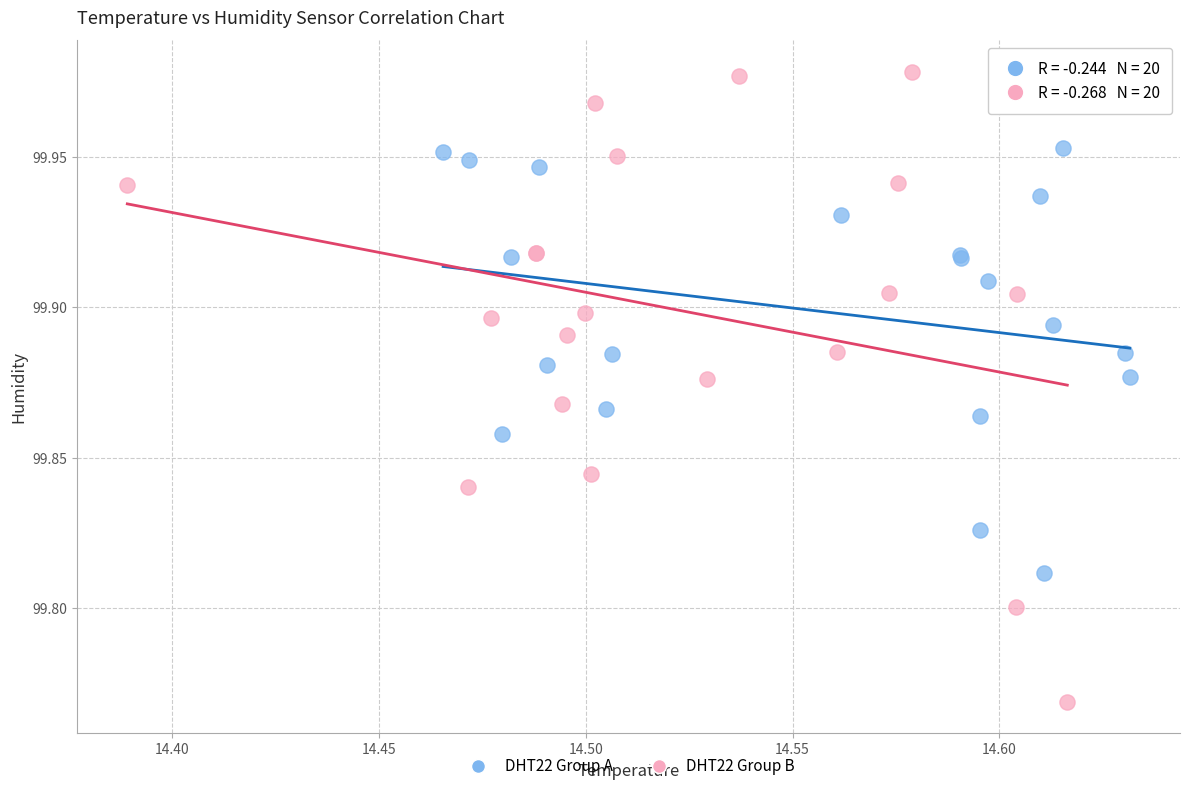

What are all the series names shown in the legend?

DHT22 Group A, DHT22 Group B